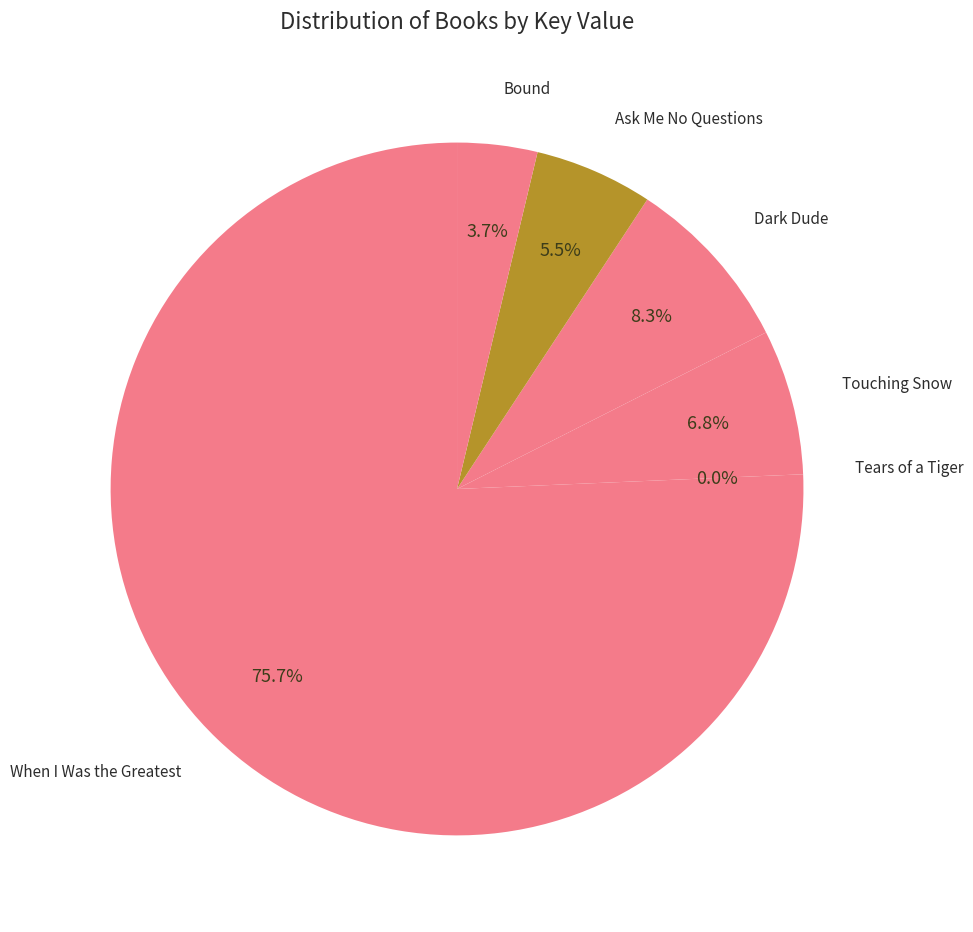

To the nearest percent, what is the average slice percentage?

17%